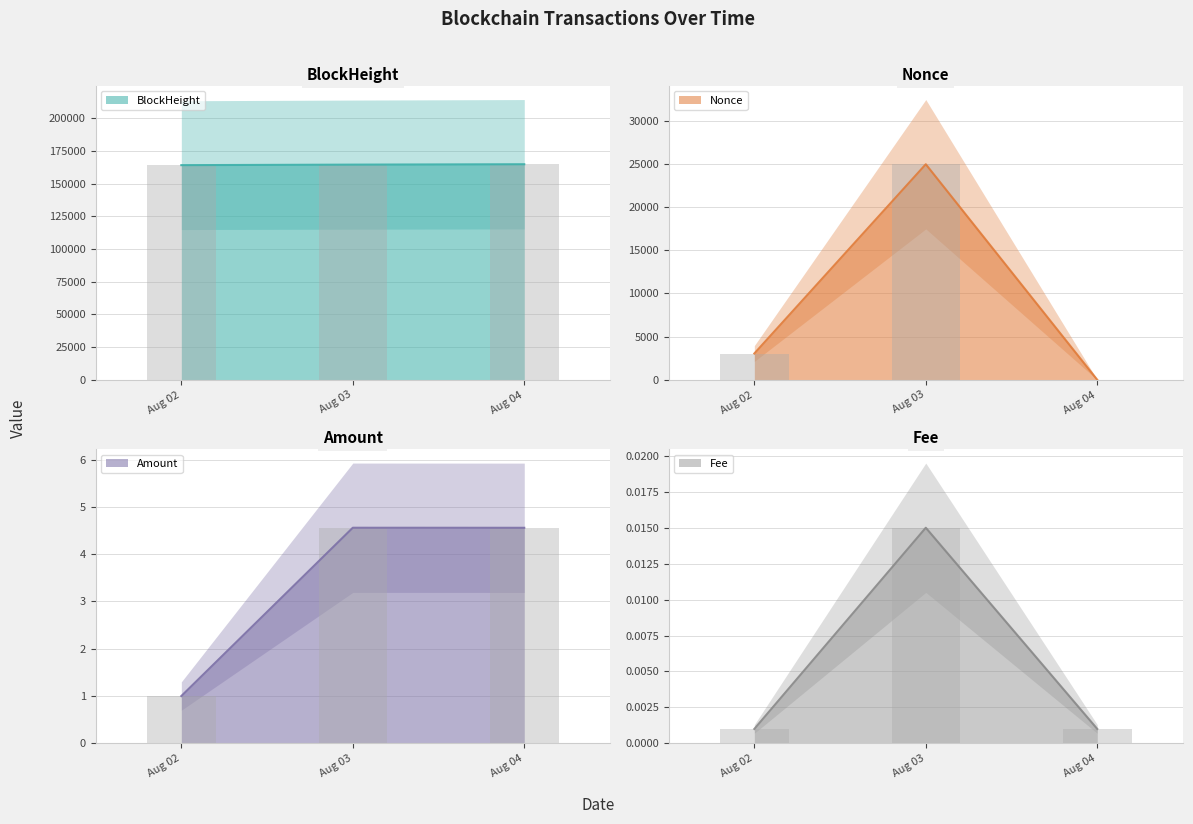

At Aug 02, list the series in order from largest to smallest.

BlockHeight, Nonce, Amount, Fee